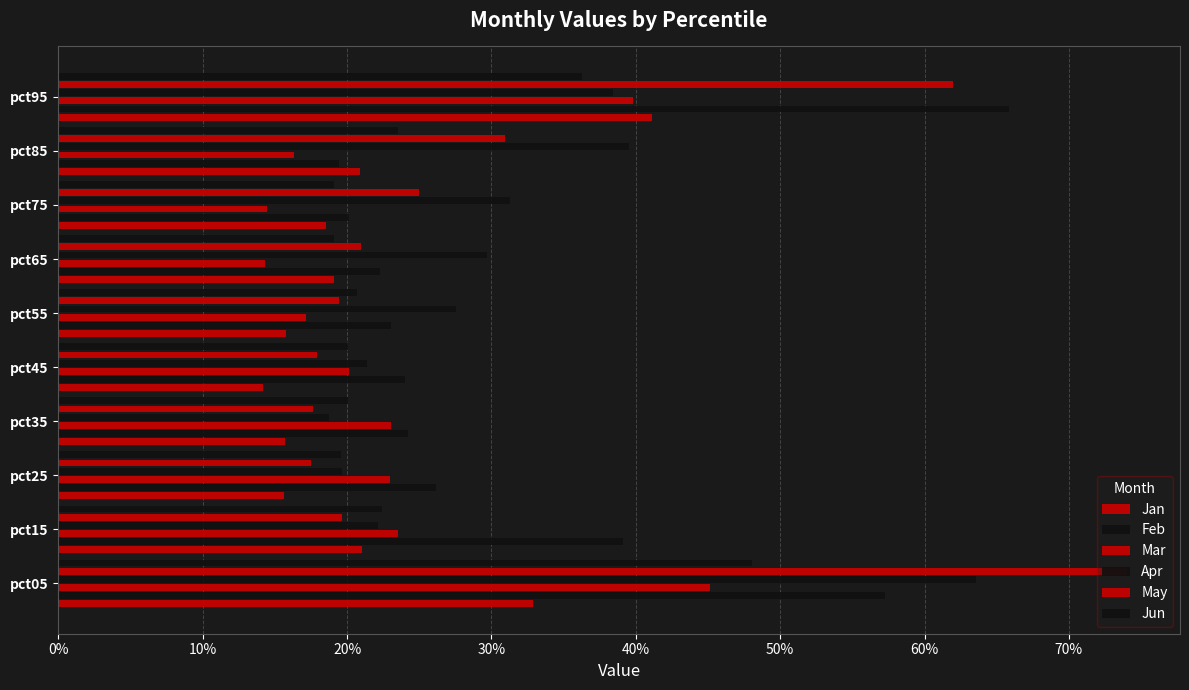

What is the smallest value displayed?

0.1